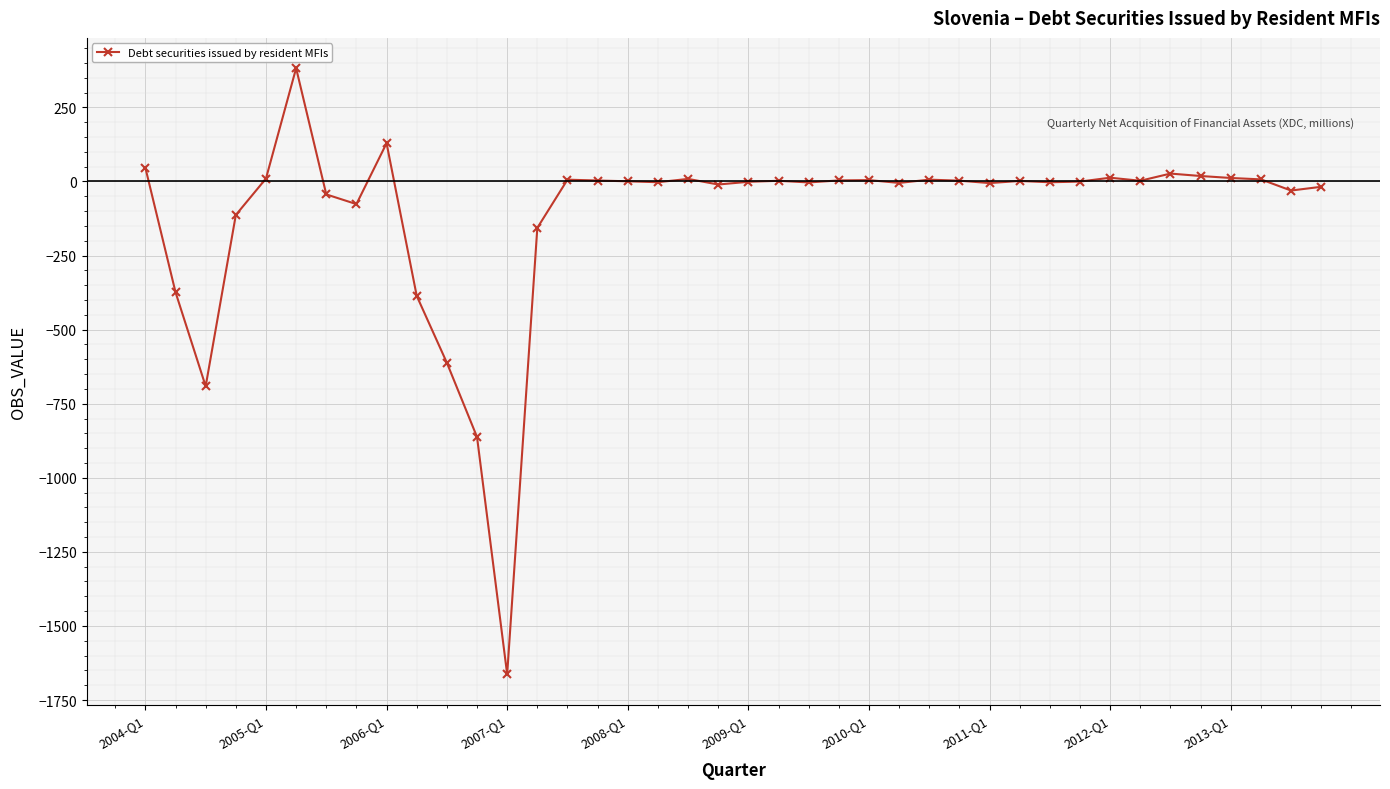

What is the smallest value displayed?

-1663.2